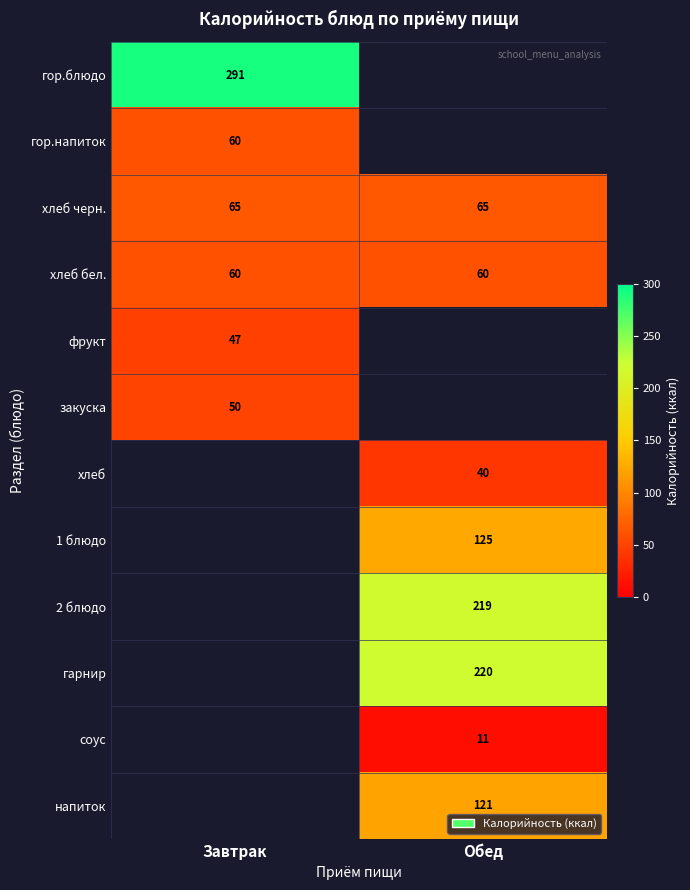

The value of соус at Обед is 11. True or false?

True